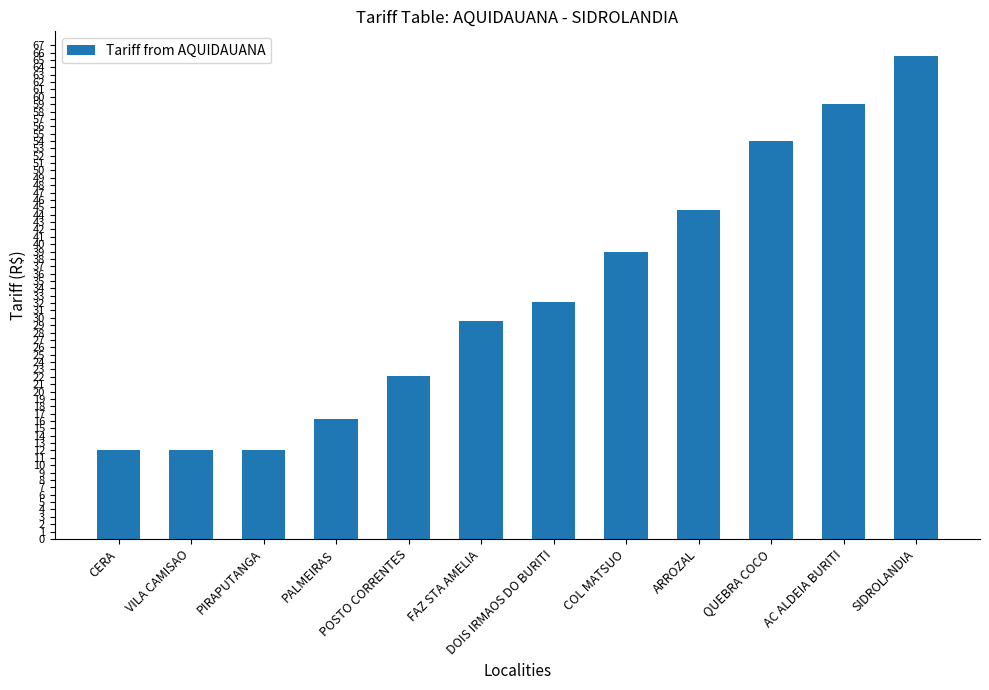

Reading right to left, what are all the values shown in this chart?

65.6	59.0	54.0	44.6	38.9	32.1	29.6	22.1	16.3	12.0	12.0	12.0